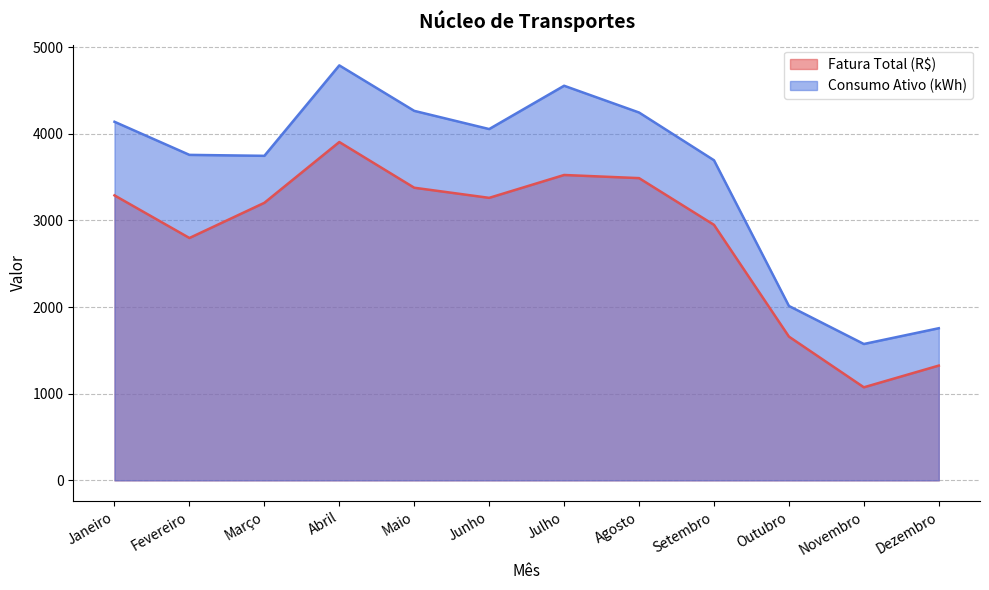

What is the difference between the maximum and minimum values in the Fatura Total (R$) series?

2831.2